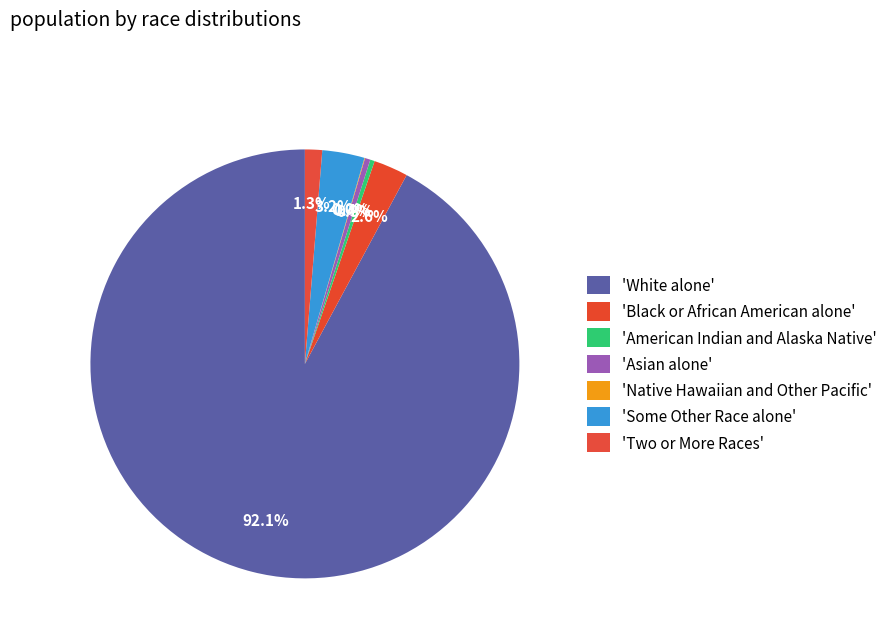

Which slice is the smallest?

Native Hawaiian and Other Pacific